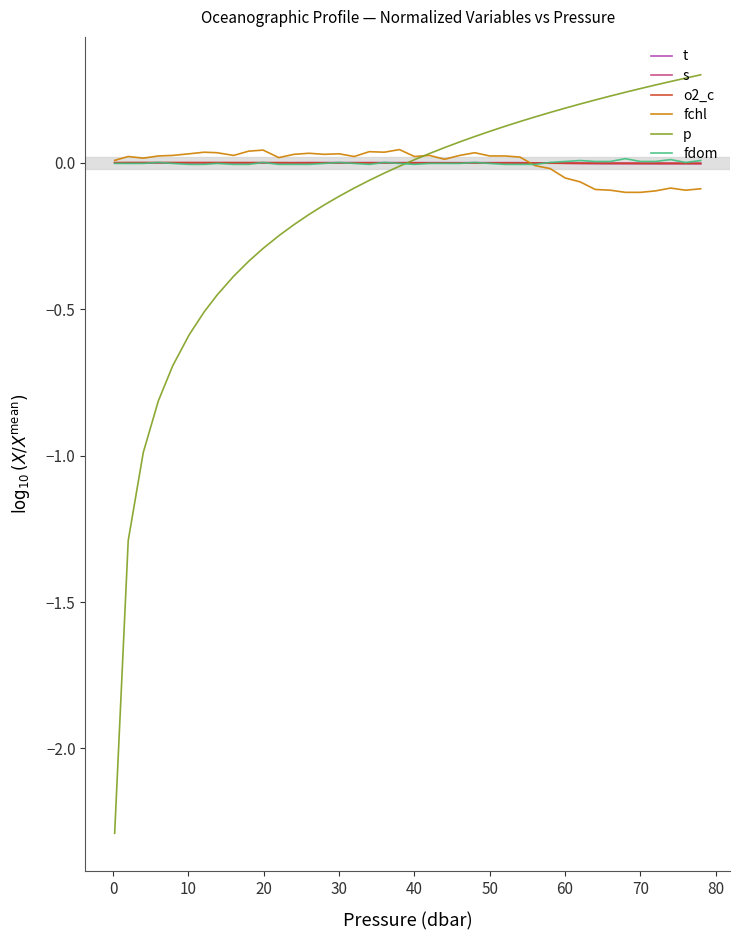

What is the smallest value displayed?

-2.3